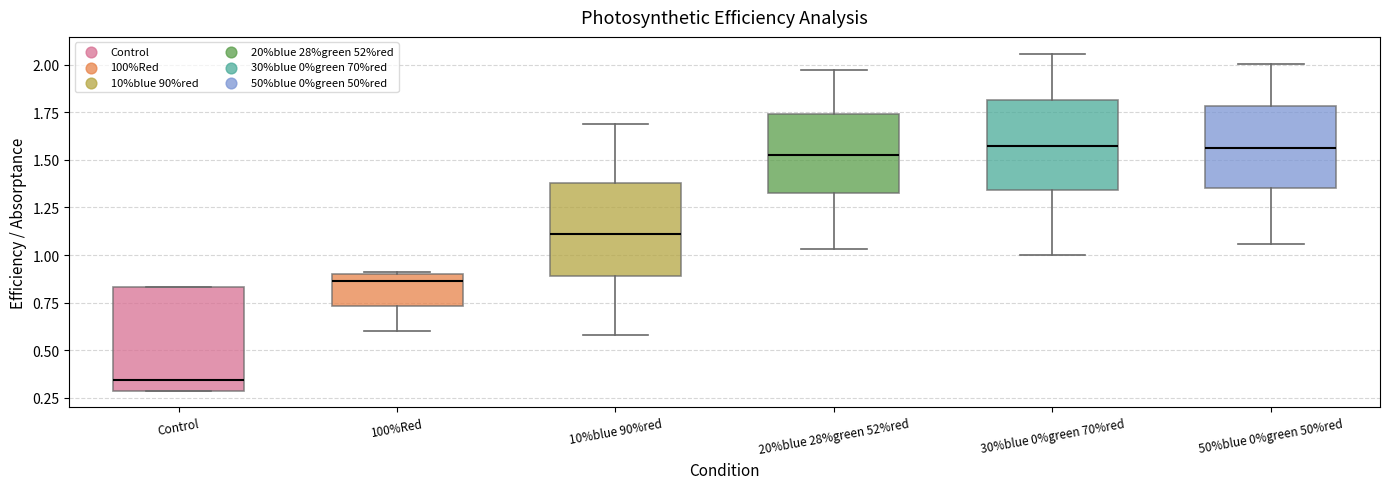

Comparing the boxes themselves (not the whiskers), which one is the tallest?

Control